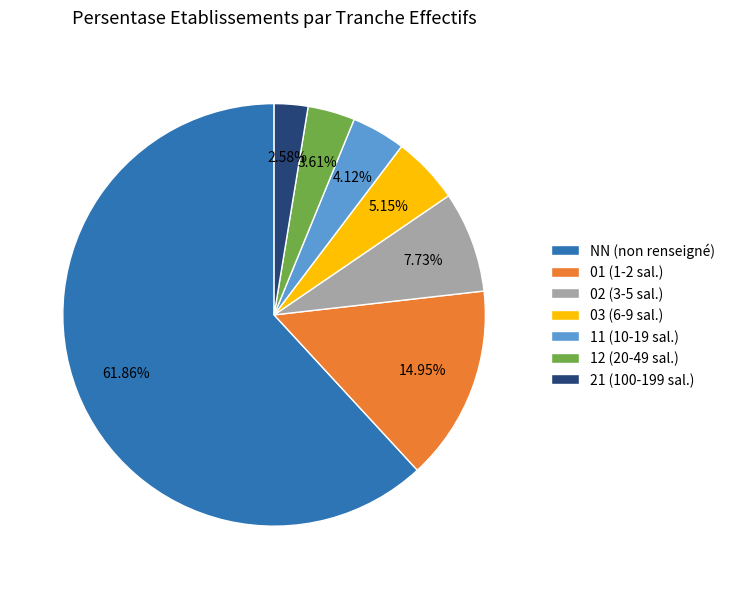

To the nearest percent, what portion does 01 represent?

15%